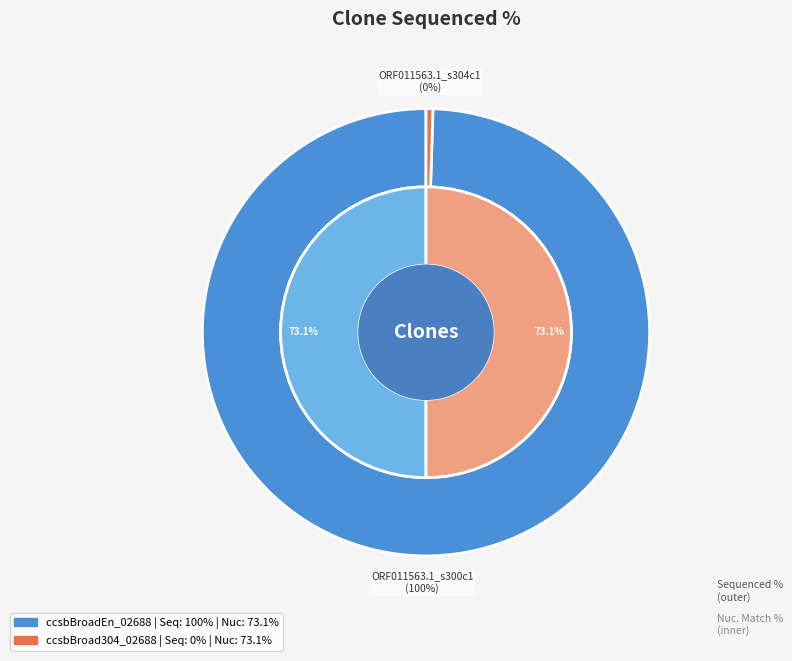

What is the total percentage of ccsbBroad304_02688 and ccsbBroadEn_02688?

100.0%